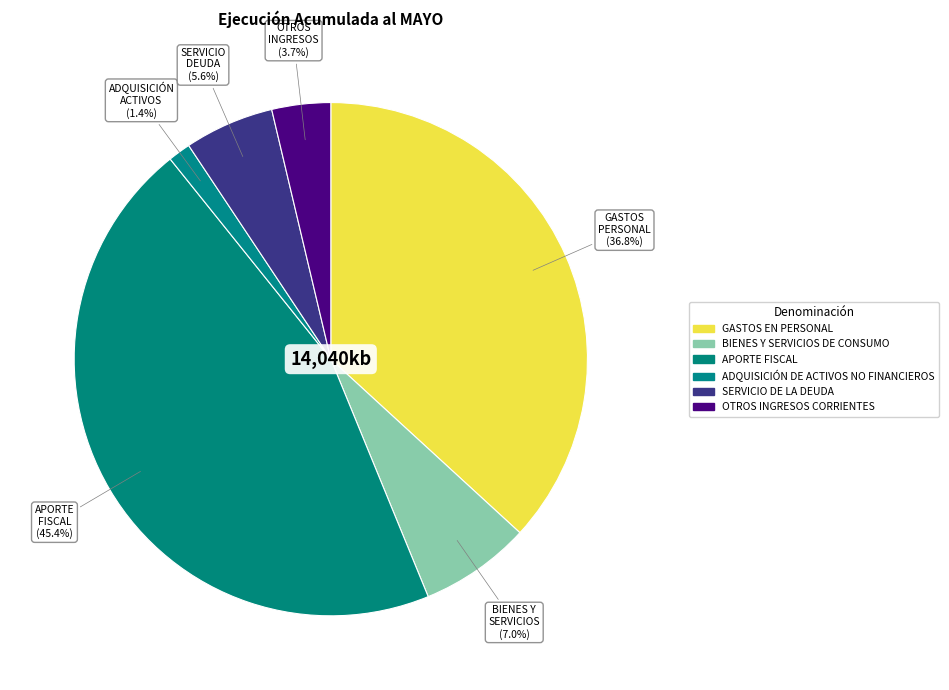

What percentage is the BIENES Y SERVICIOS DE CONSUMO slice, to the nearest percent?

7%